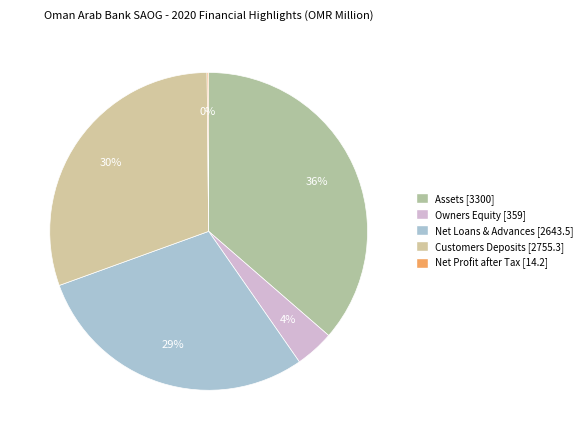

To the nearest percent, what percentage of the pie is Owners Equity?

4%